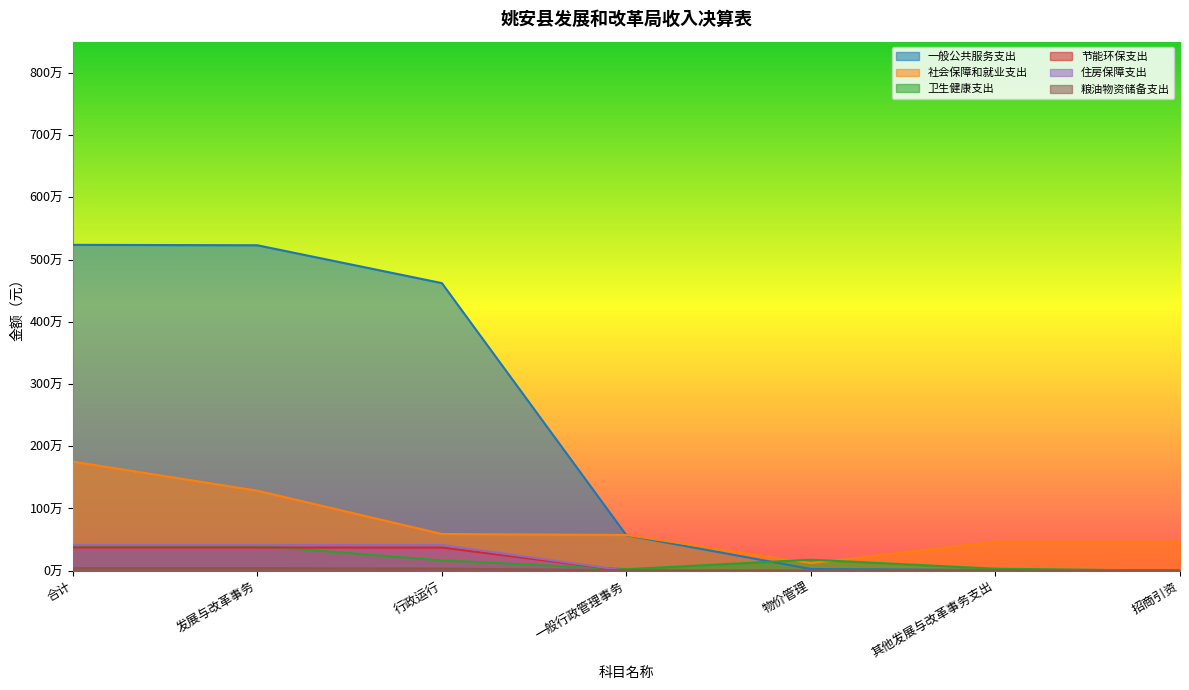

Which category has the highest value in the 住房保障支出 series?

合计